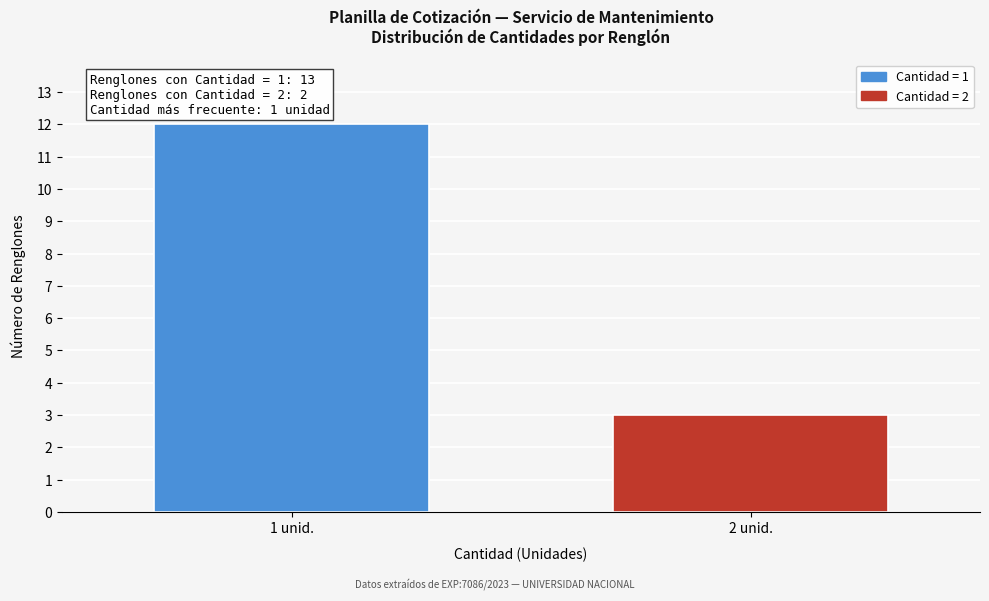

Reading right to left, transcribe all the data shown in this chart.

2 unid.=3	1 unid.=12